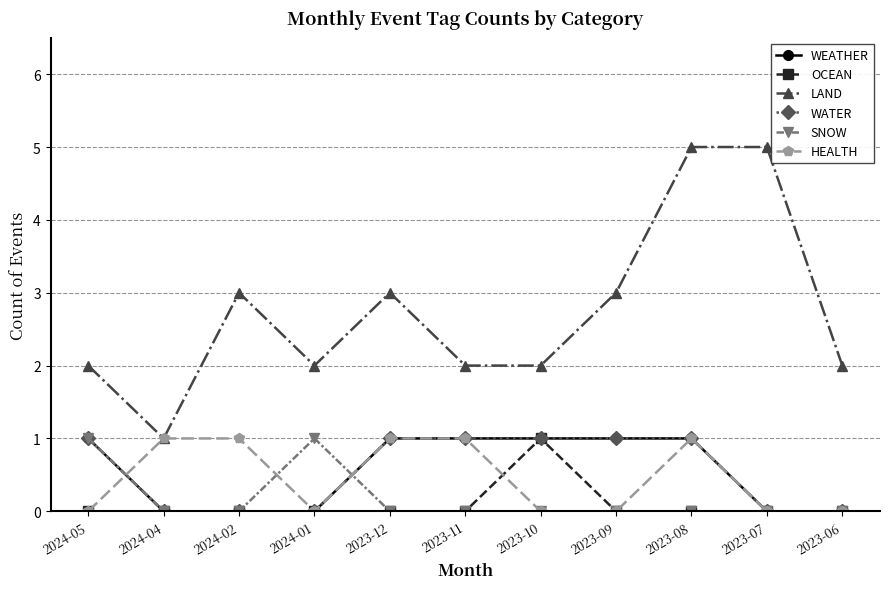

Does the chart have visible grid lines?

Yes